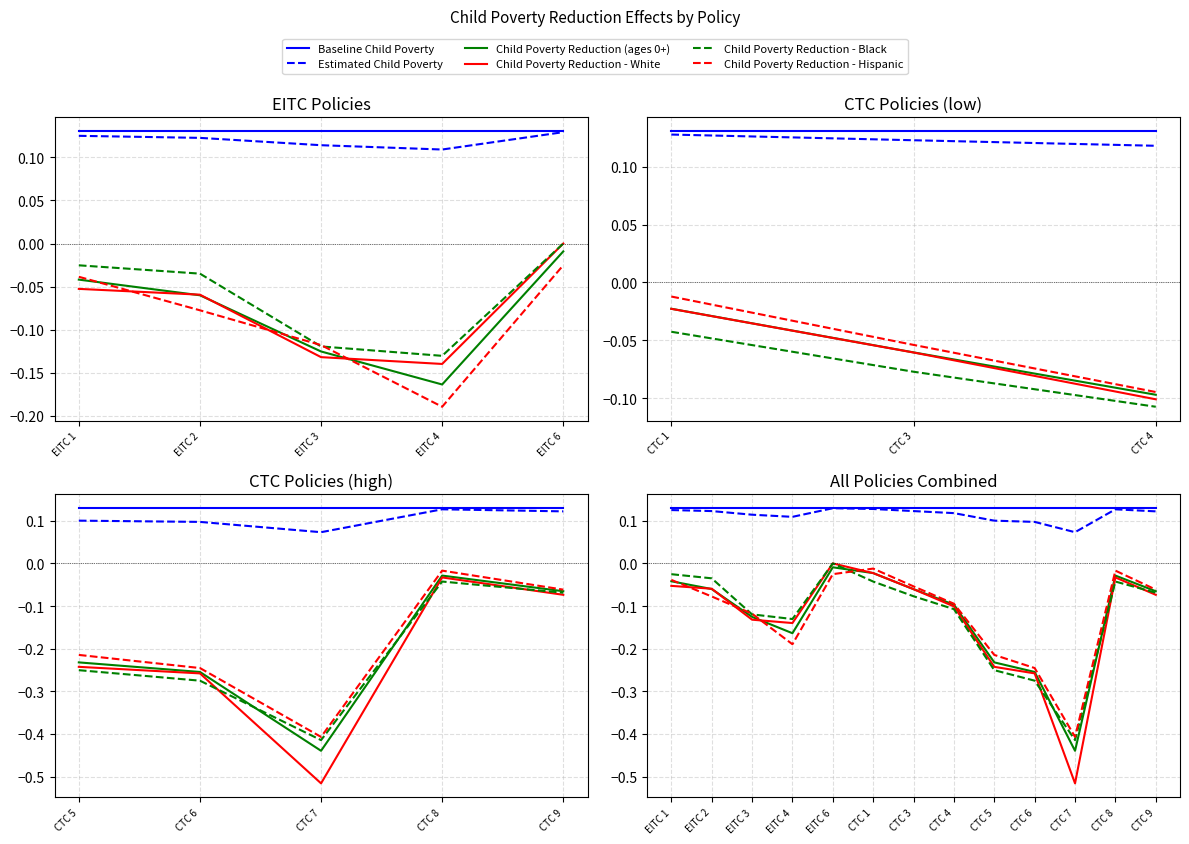

At which category does Child Poverty Reduction (ages 0+) reach its first local peak?

EITC 6